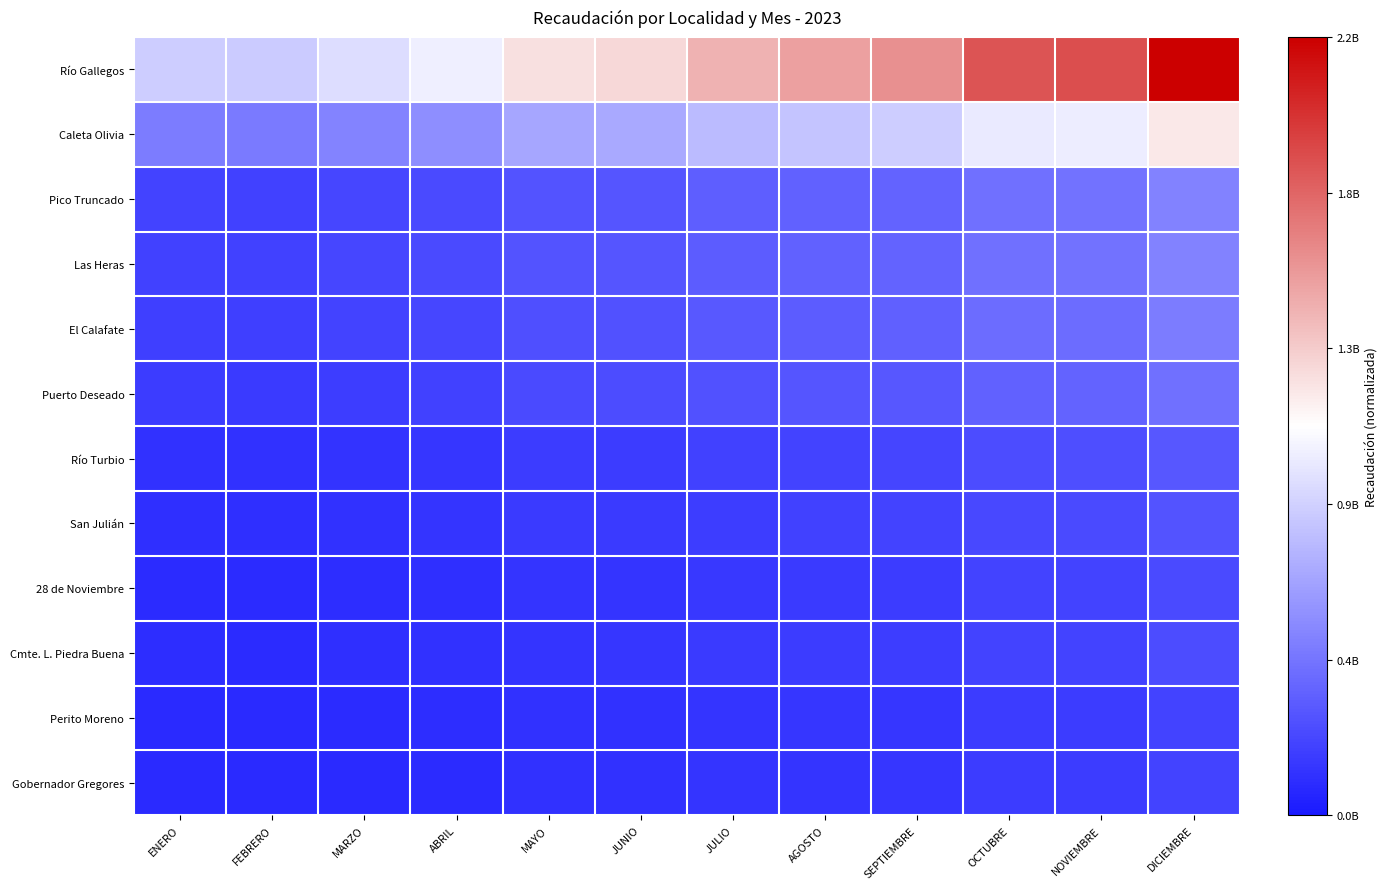

Which has a higher value, SEPTIEMBRE or JULIO?

SEPTIEMBRE